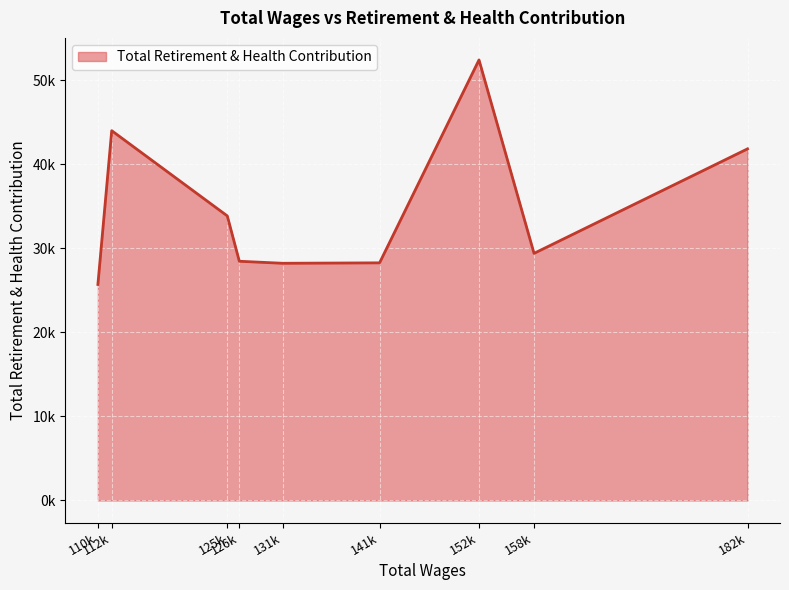

List the labels in order of value, largest first.

152836.0, 112503.0, 182324.0, 125194.0, 158880.0, 126517.0, 141917.0, 131266.0, 110984.0